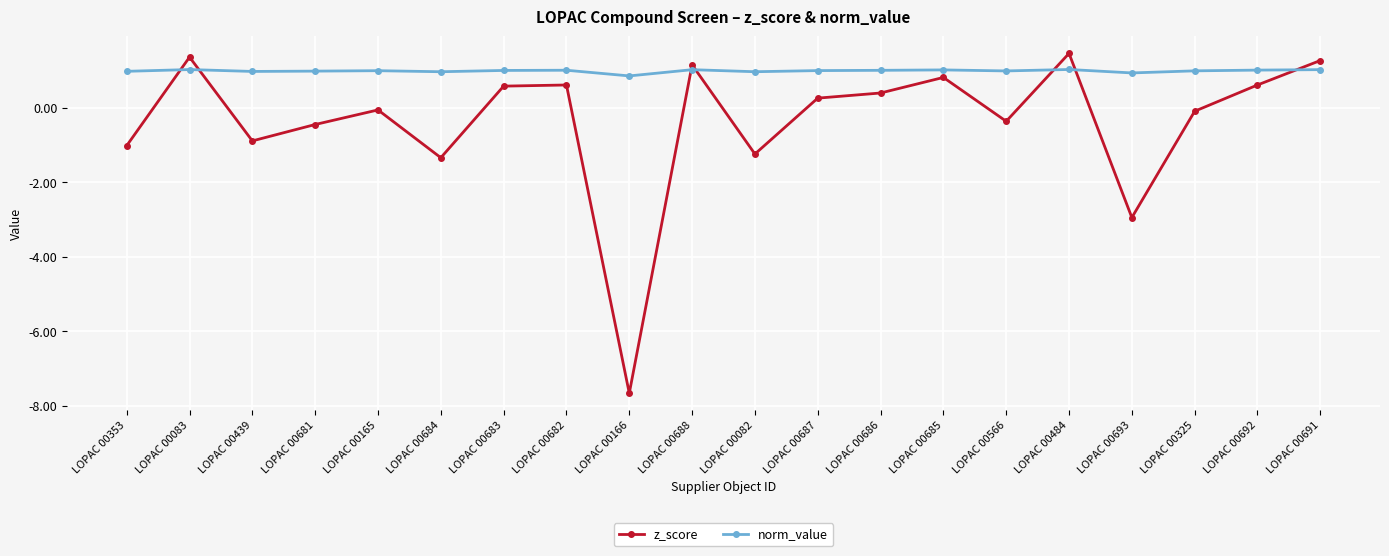

What is the label of the 15th point from the right?

LOPAC 00684